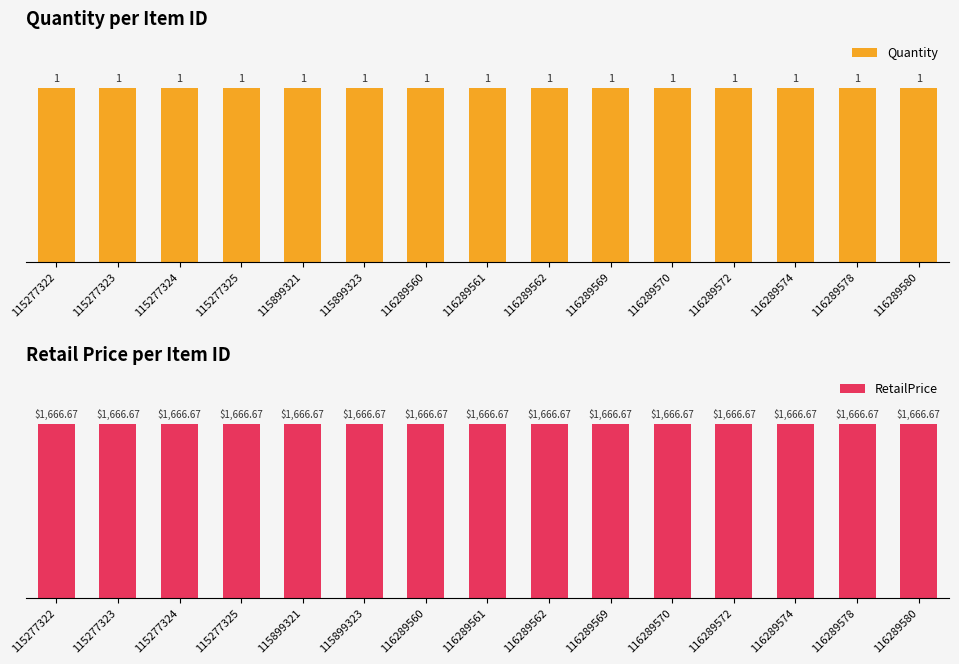

Rank the series at 116289572 from lowest to highest value.

Quantity, RetailPrice